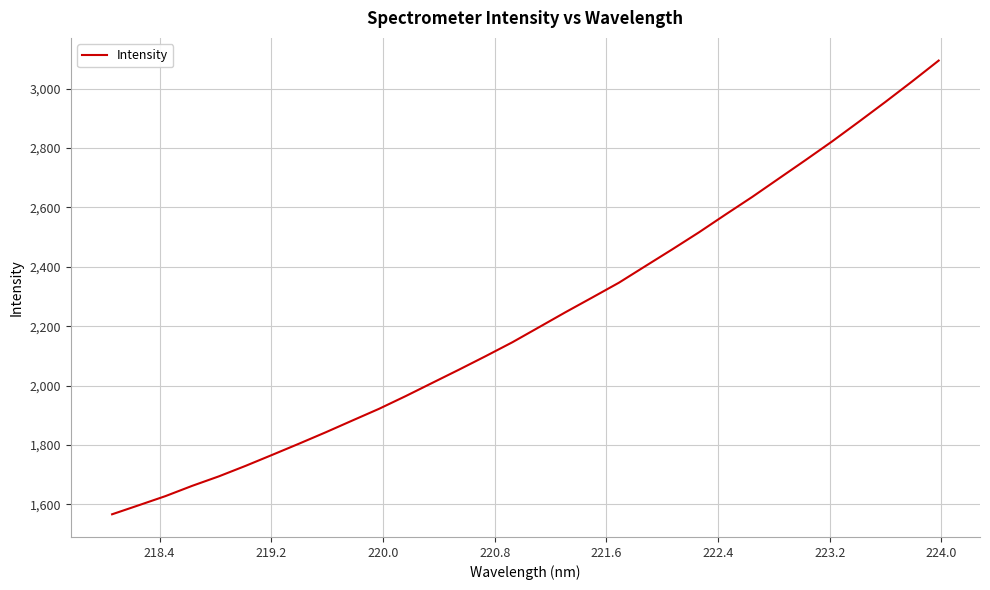

What is the minimum value shown in the chart?

1566.3